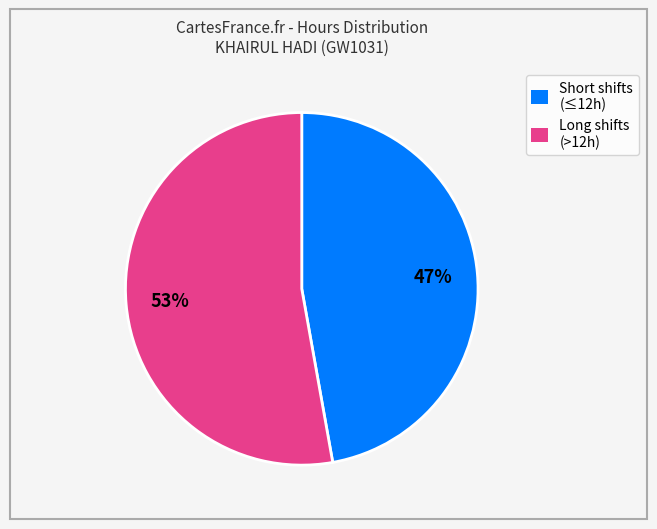

Combined, do Short shifts (≤12h) and Long shifts (>12h) account for over 50%?

Yes